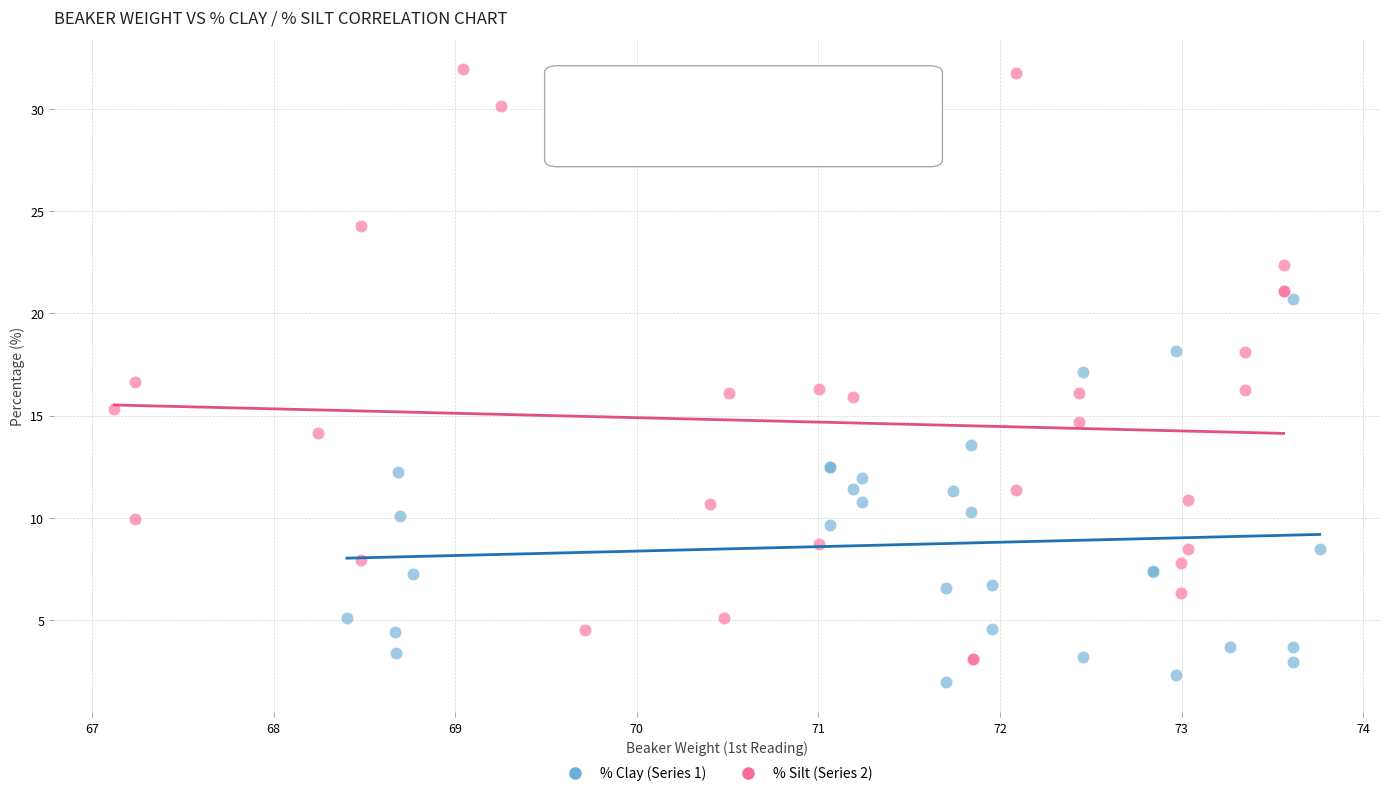

Which series has the widest spread of Y values?

% Silt (Series 2)